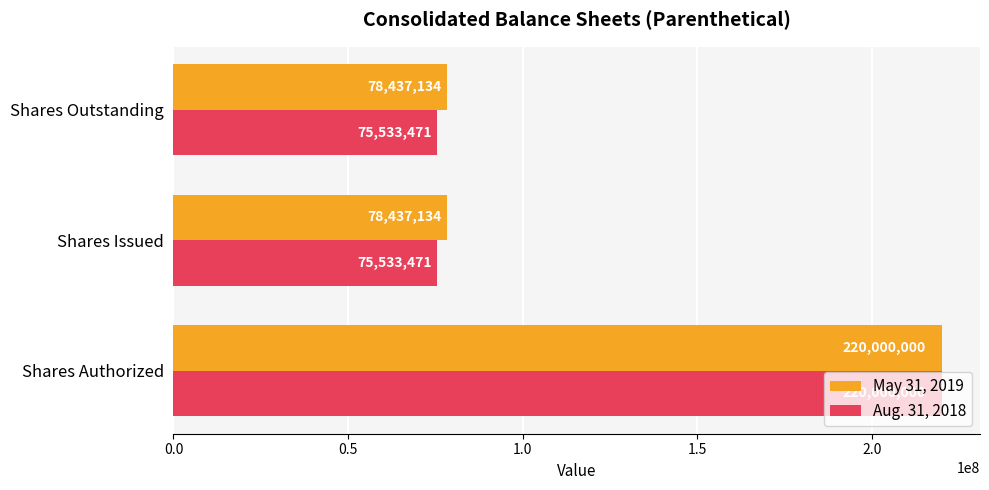

What are all the series names shown in the legend?

May 31, 2019, Aug. 31, 2018